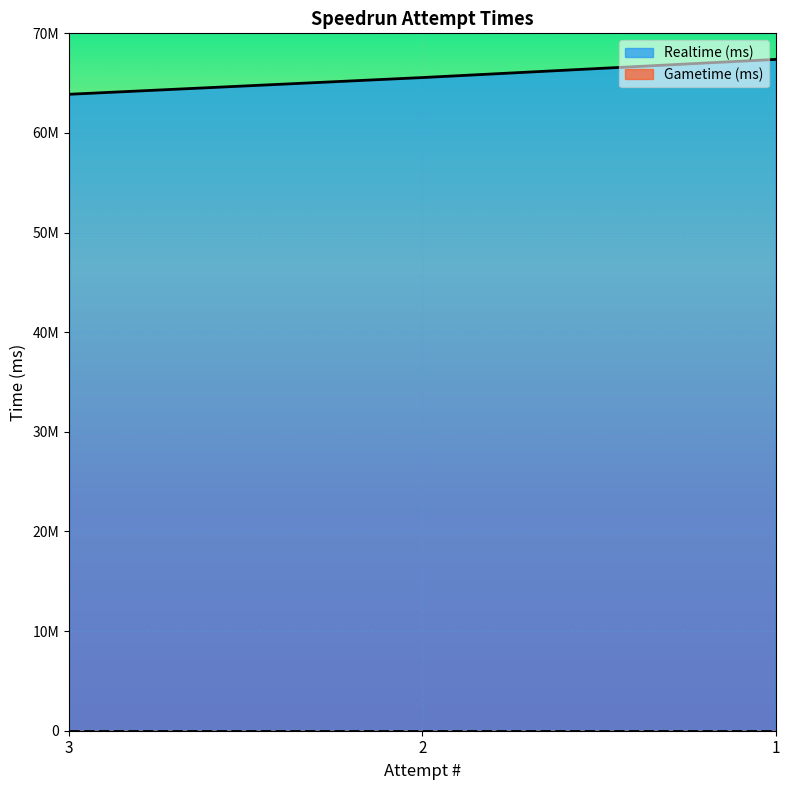

What is the greatest value displayed?

67384479